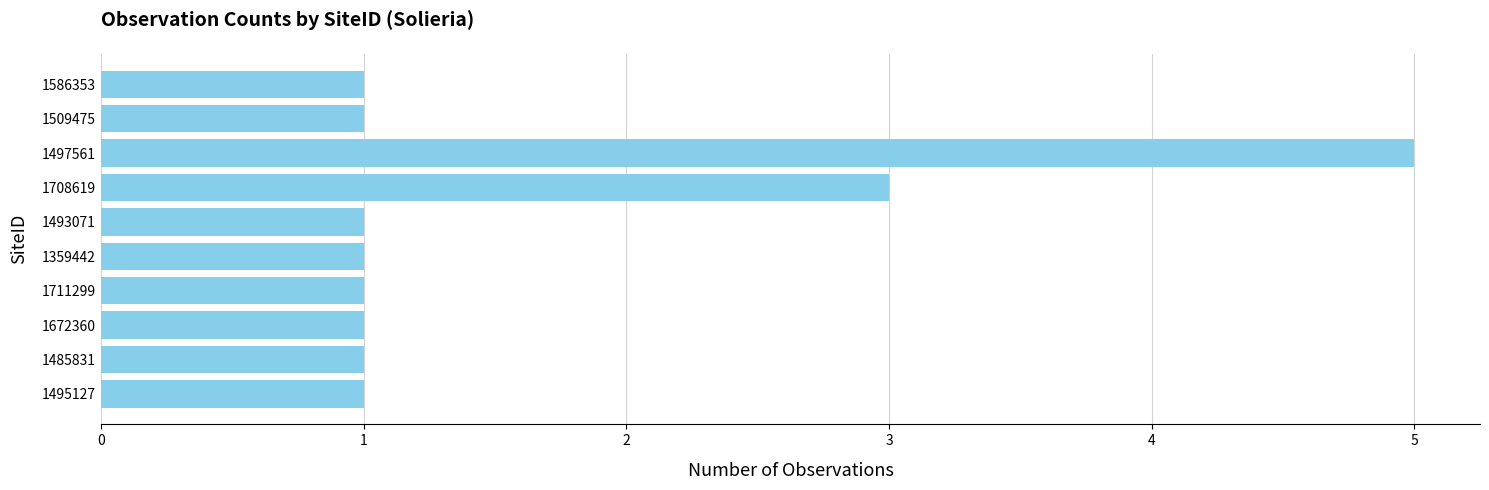

What is the difference between the maximum and minimum values?

4